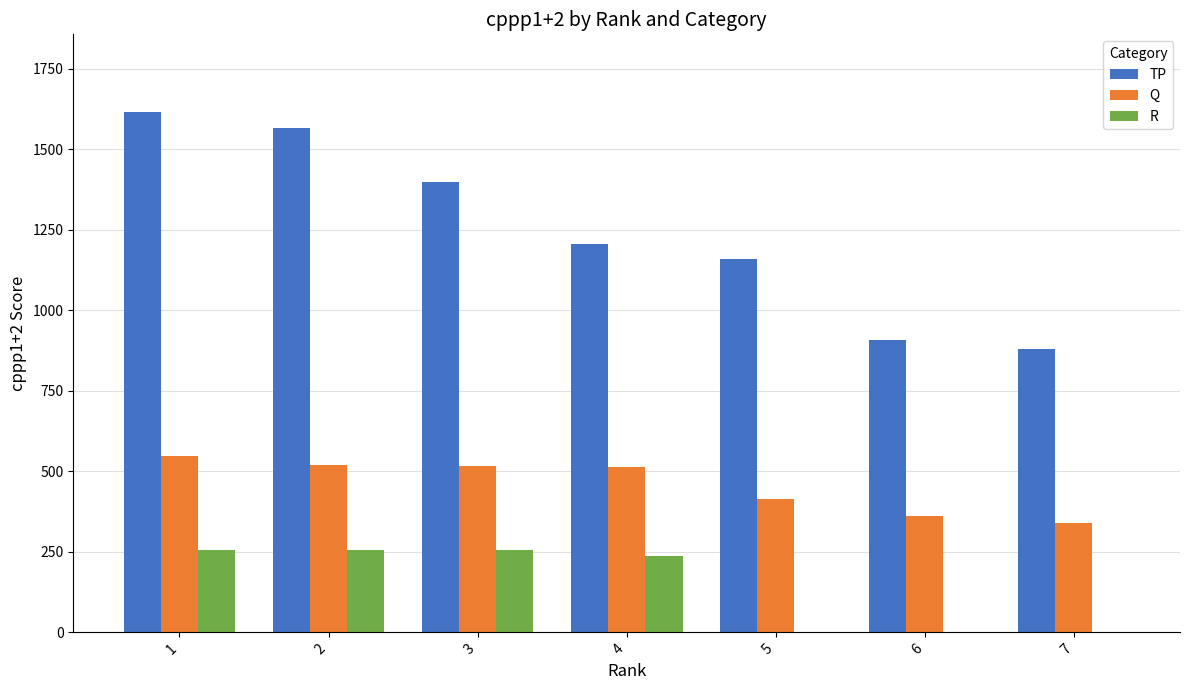

What is the total value across all series at 7?

1221.1